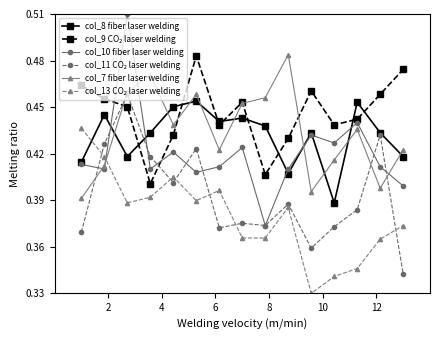

At how many categories does at least one series exceed 0?

15